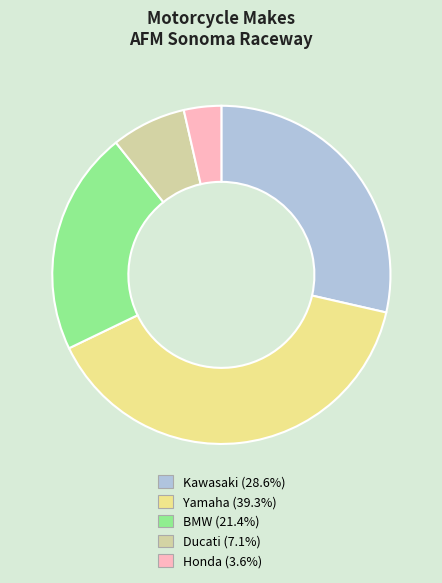

What is the ratio of the value at BMW to the value at Ducati?

3.0